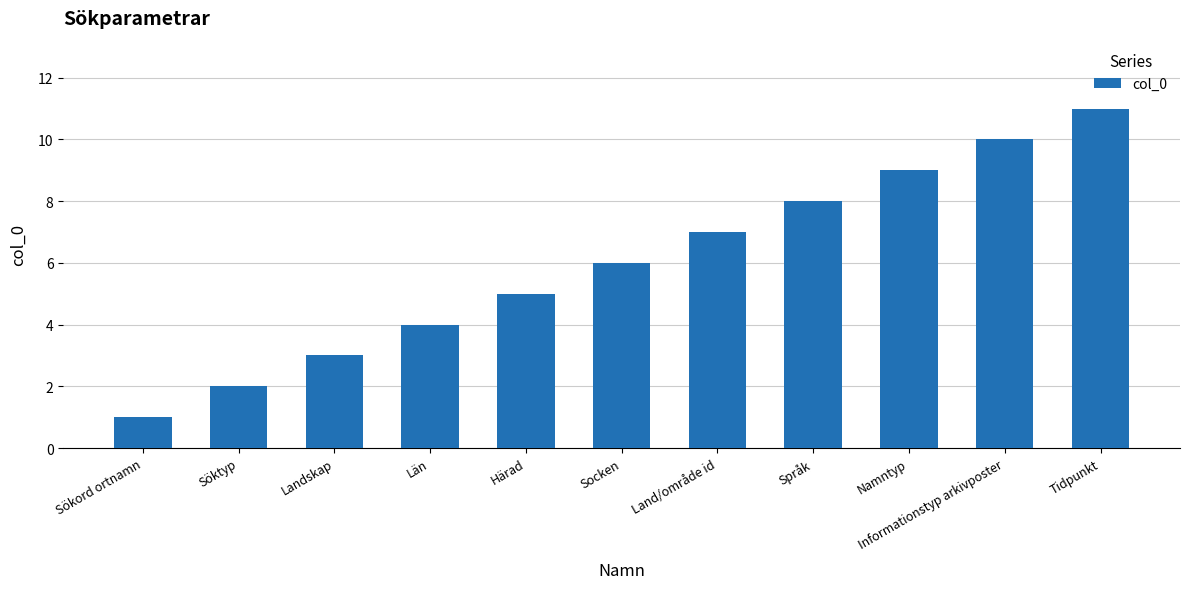

Does the chart contain stacked bars?

No